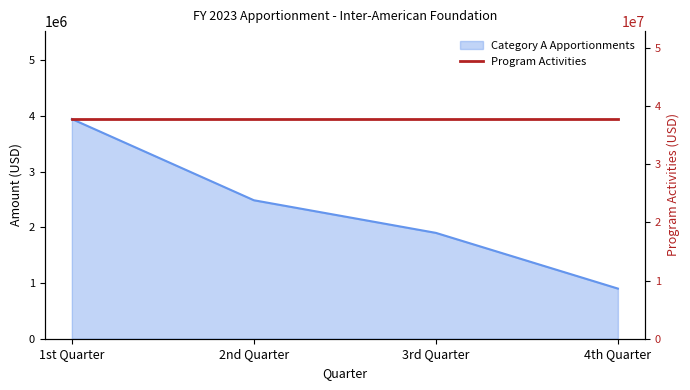

True or false: the data shows 1020656 at 1st Quarter.

False